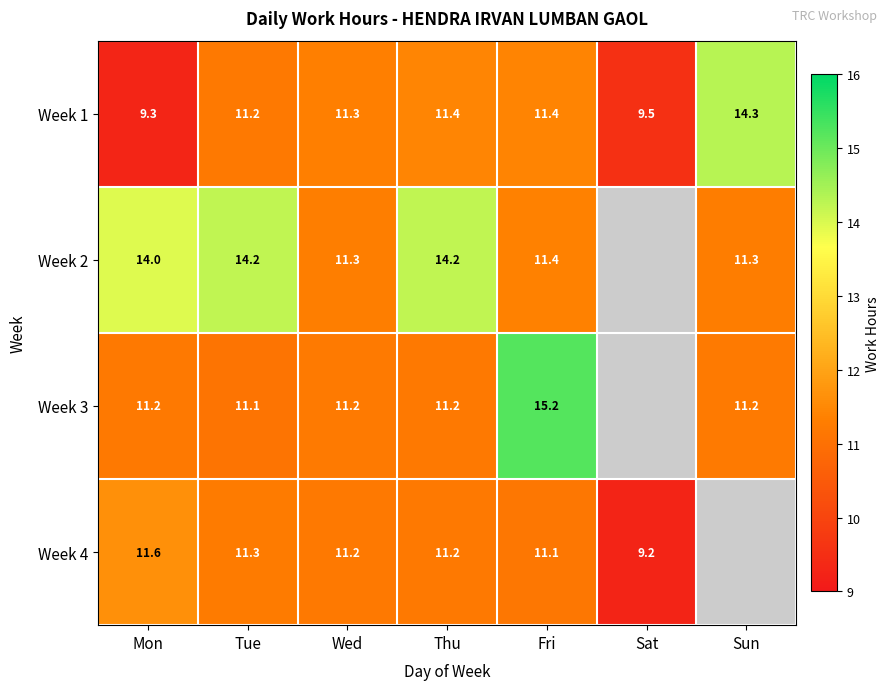

What is the spread (max minus min) of values at Thu?

3.0